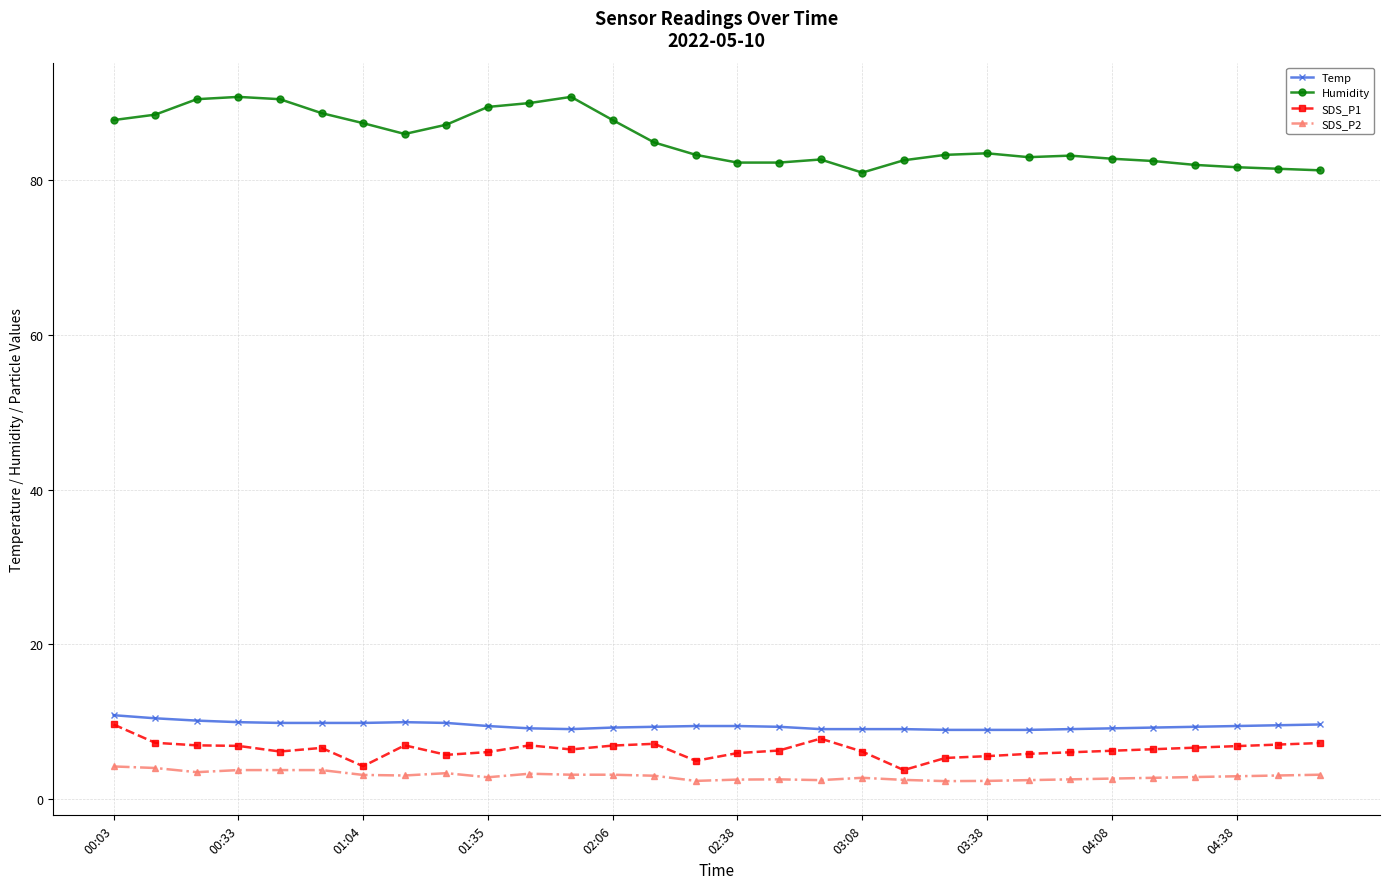

At how many categories does at least one series exceed 61?

30